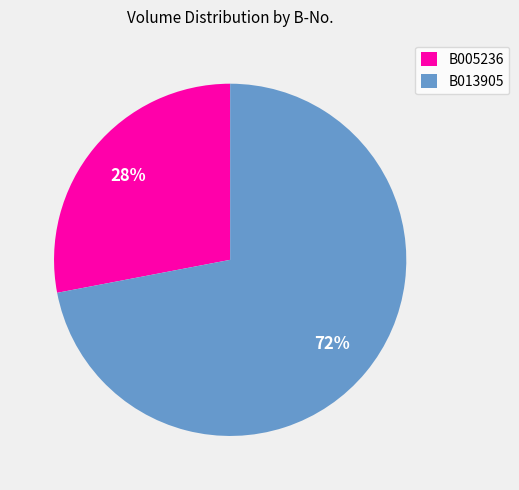

Is it true that B005236 is 28% of the pie?

True